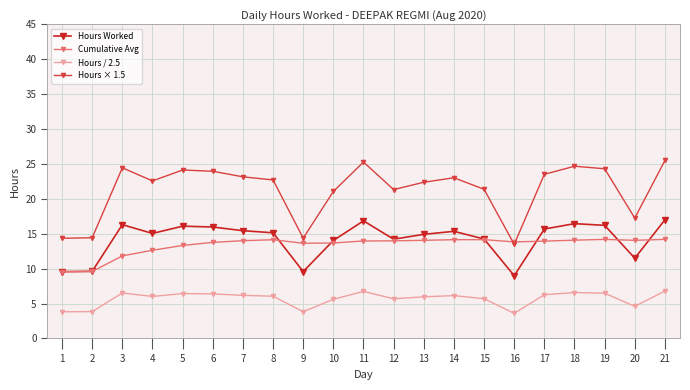

Rank the series by their maximum value, from lowest to highest.

Hours / 2.5, Cumulative Avg, Hours Worked, Hours × 1.5